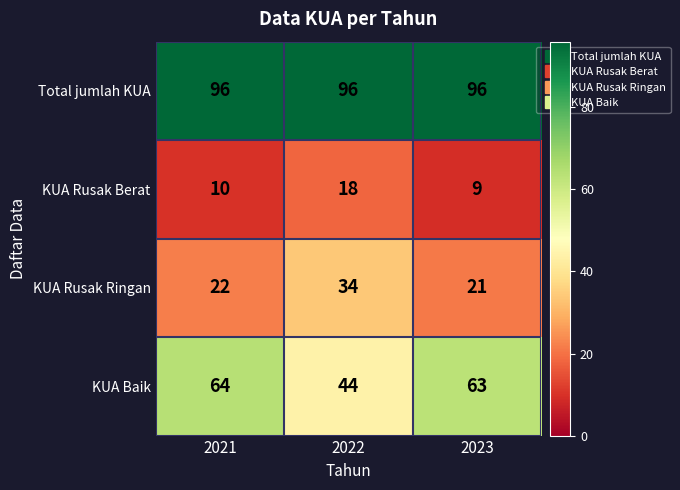

At which label does KUA Baik first exceed 63?

2021